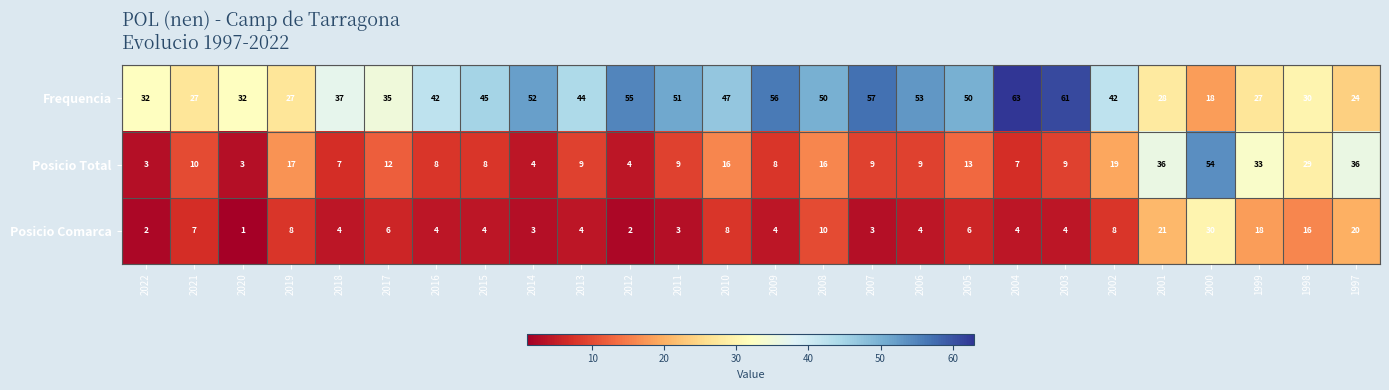

Rank the series by their maximum value, from lowest to highest.

Posicio Comarca, Posicio Total, Frequencia